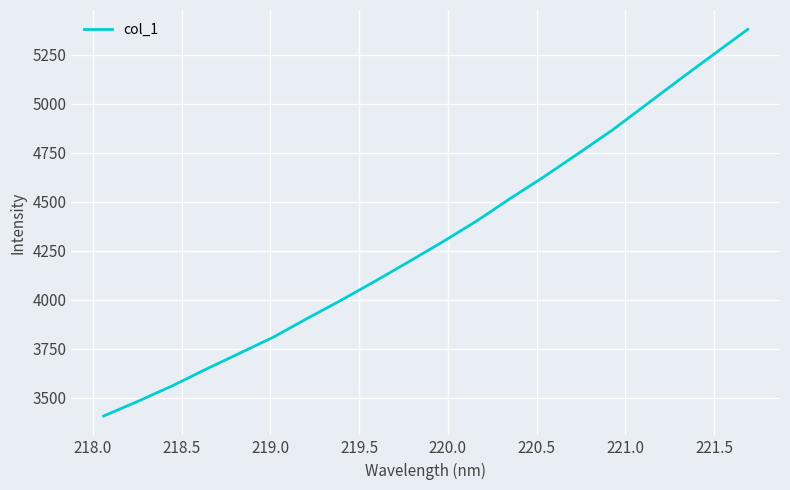

What is the minimum value shown in the chart?

3406.0